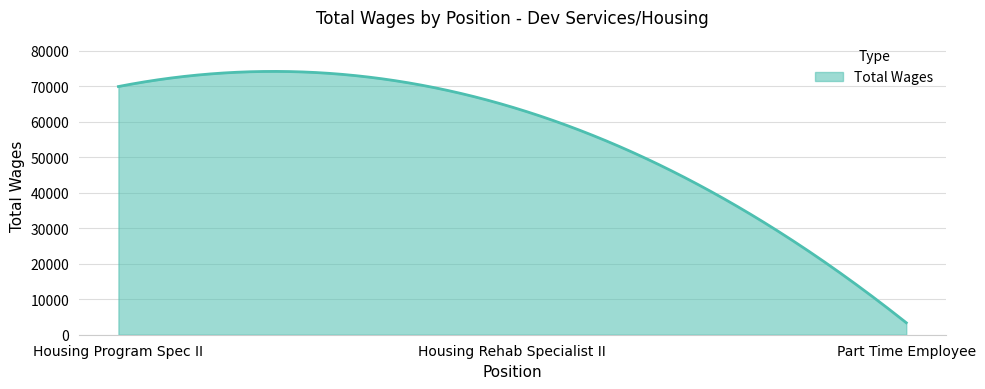

What is the minimum value shown in the chart?

3372.0